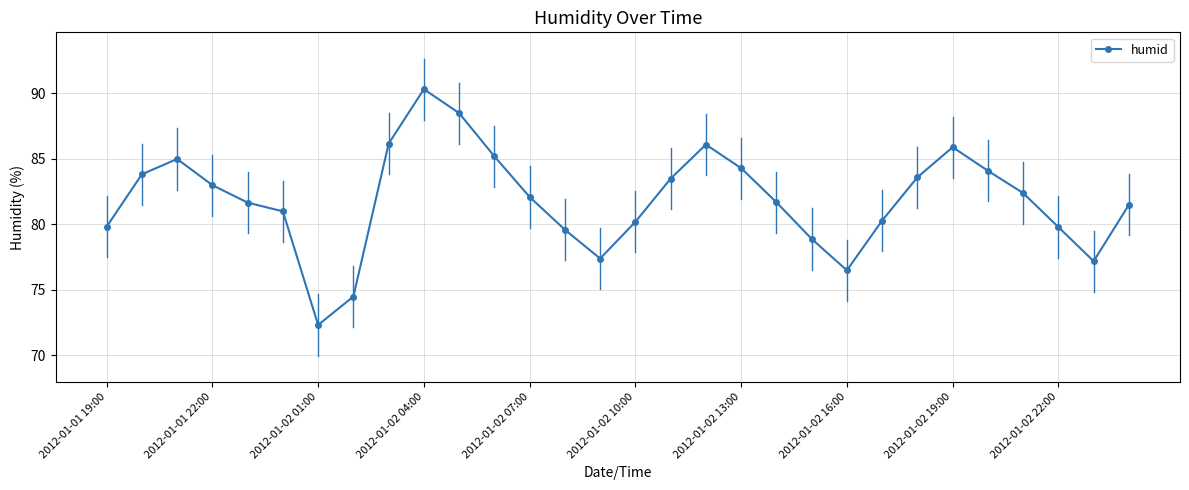

How many points are higher than both their immediate neighbors (excluding endpoints)?

4